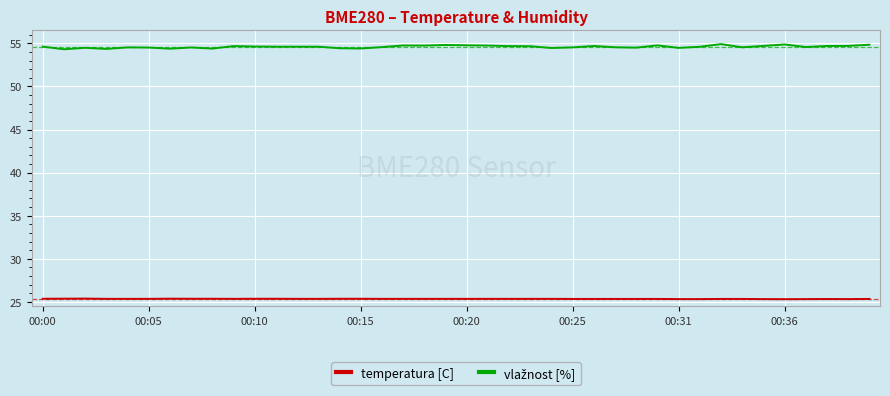

What is the minimum value shown in the chart?

25.3